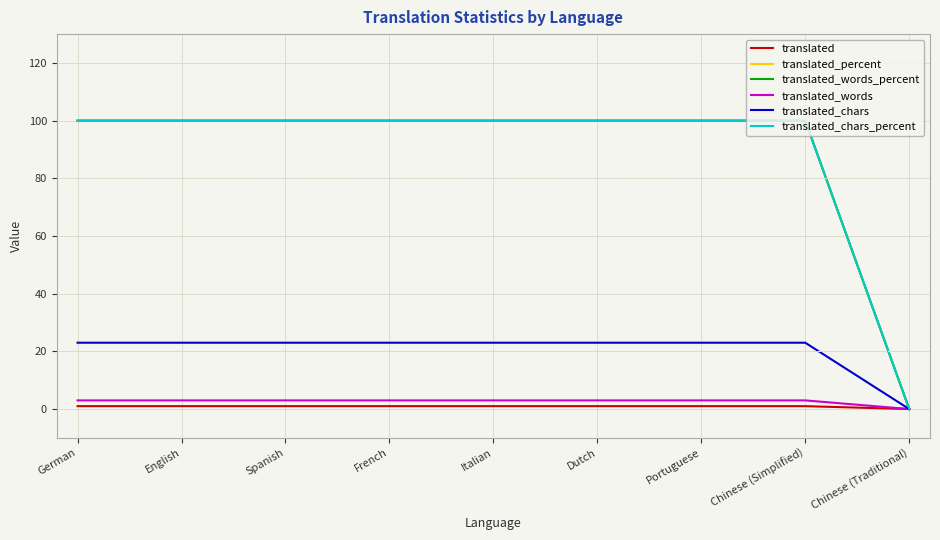

Between Chinese (Simplified) and German, which is larger?

Chinese (Simplified)